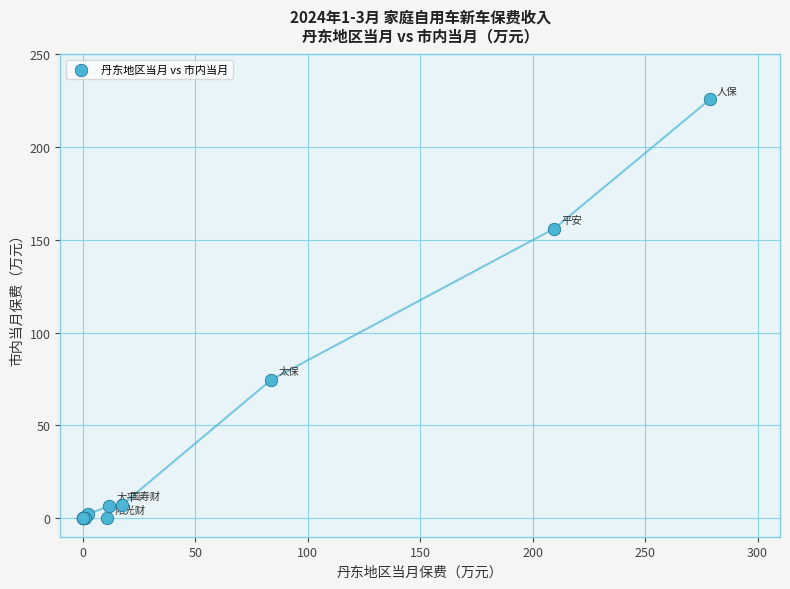

What Y value in the scatter plot is closest to 112?

74.6